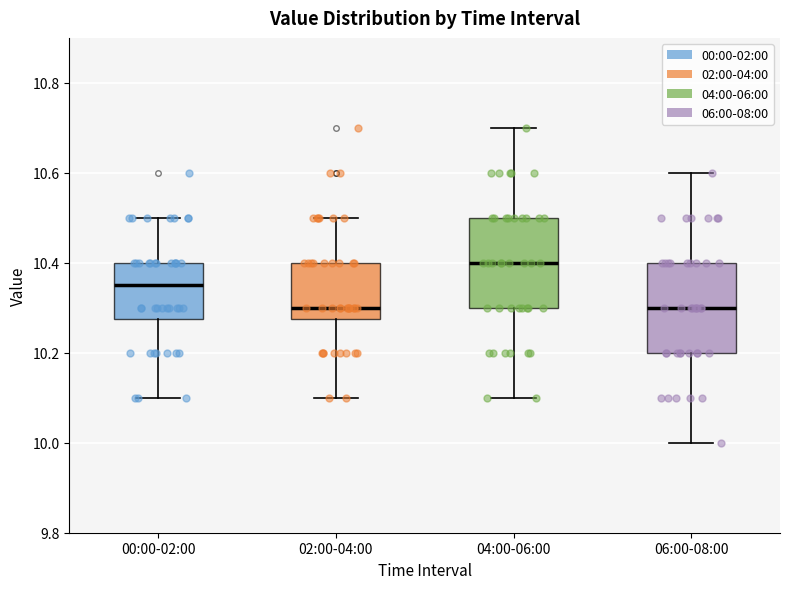

Reading left to right, read every box against the y-axis: the position of its median line, the range the box covers, and the ends of its whiskers. The values are not printed on the chart, so give them approximately, as read against the axis.

00:00-02:00: median 10.36, box 10.28 to 10.40, whiskers 10.10 to 10.50
02:00-04:00: median 10.30, box 10.28 to 10.40, whiskers 10.10 to 10.50
04:00-06:00: median 10.40, box 10.30 to 10.50, whiskers 10.10 to 10.70
06:00-08:00: median 10.30, box 10.20 to 10.40, whiskers 10.00 to 10.60